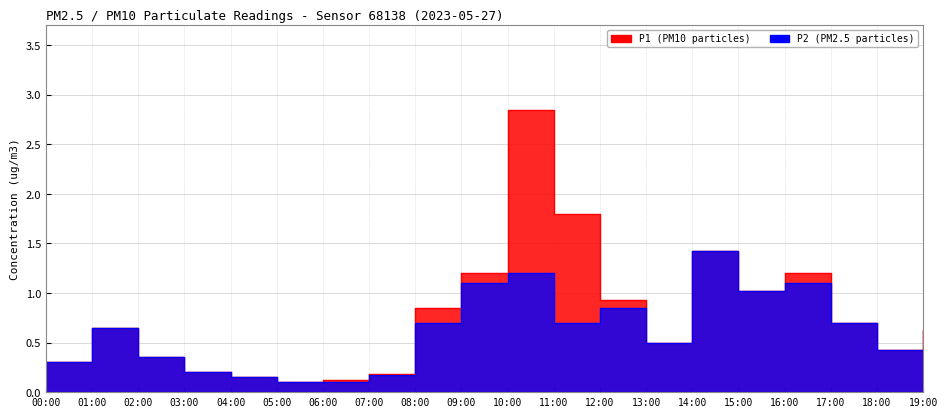

True or false: P2 and P1 cross at least once.

False